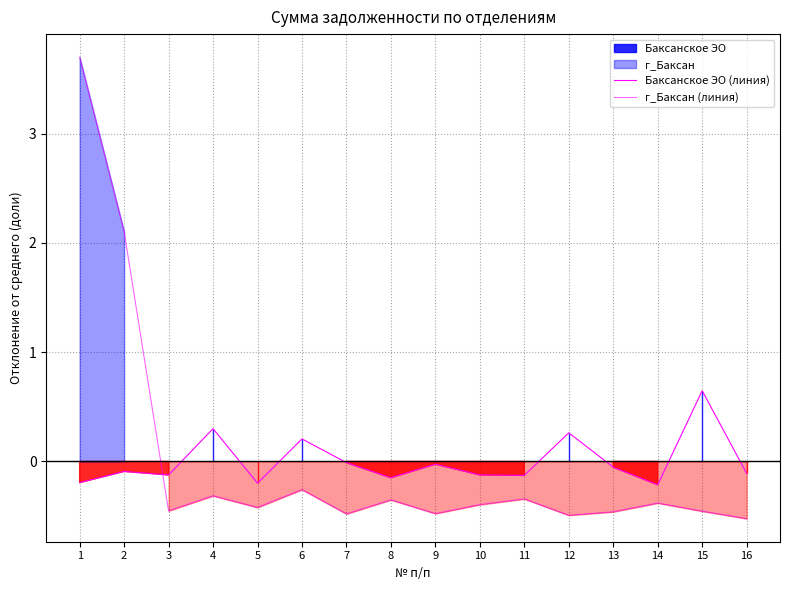

The Баксанское ЭО (линия) series shows -0.1 at 8. True or false?

False